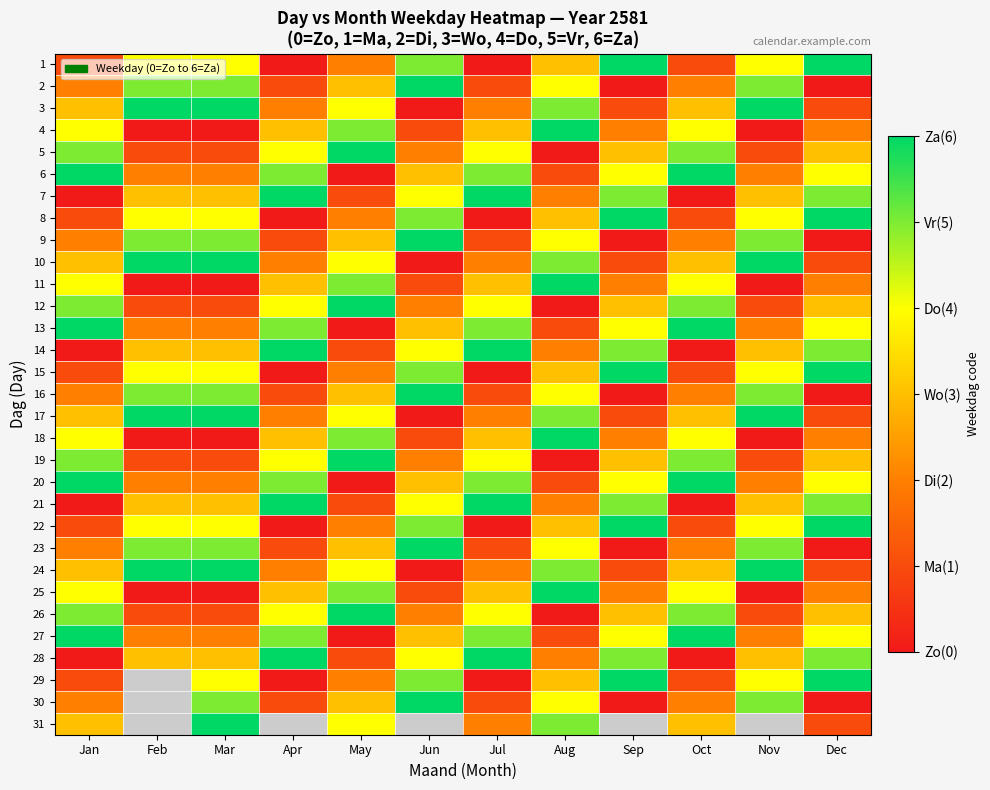

What is the highest value of the 31 series?

6.0